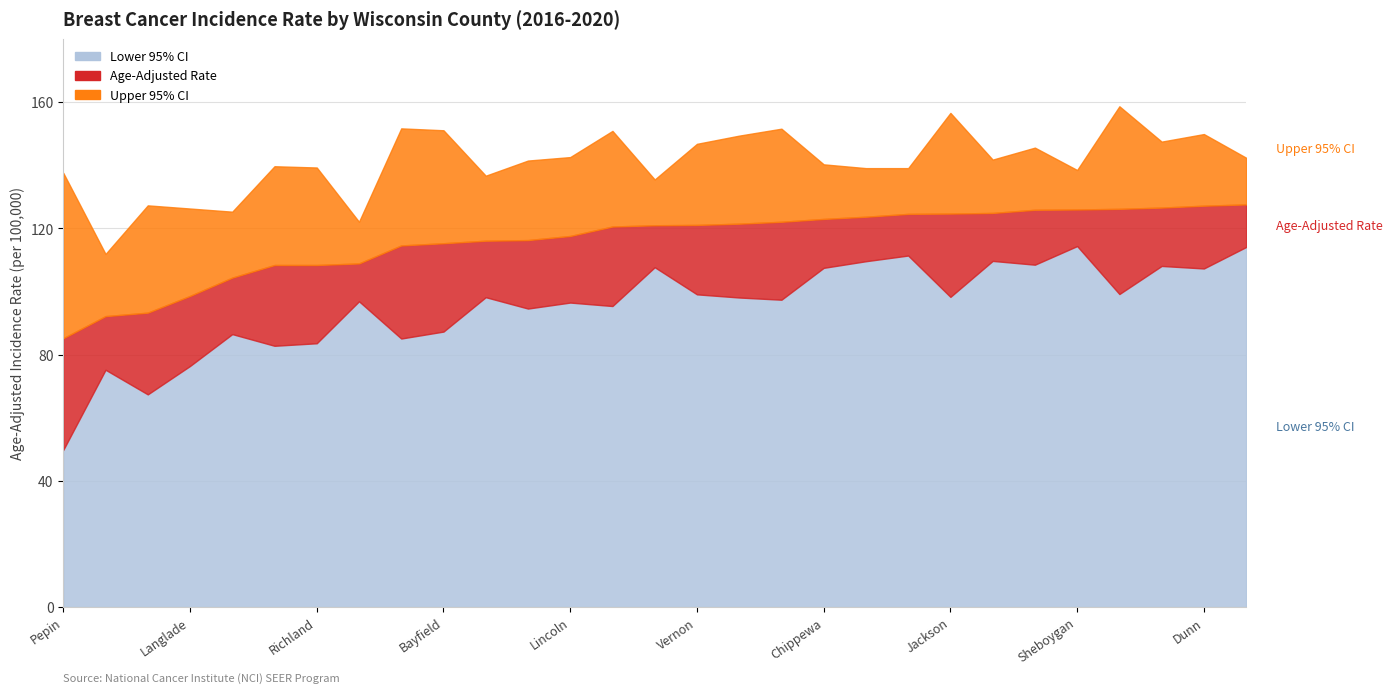

In Lower 95% CI, how many points are higher than both neighbors (excluding endpoints)?

10